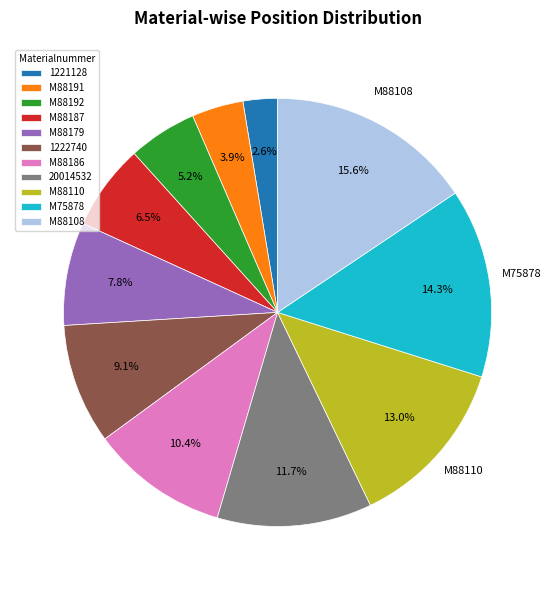

The M88186 slice represents 10% of the pie. True or false?

True